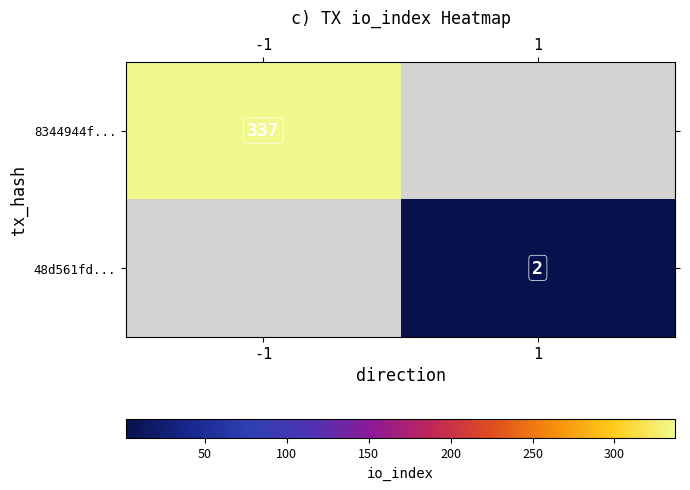

Is it true that 8344944f... equals 128 at -1?

False